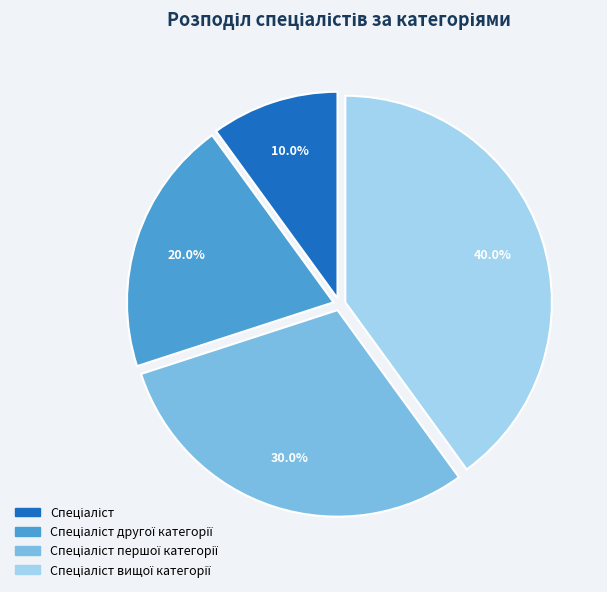

Is there a majority slice in this chart?

No